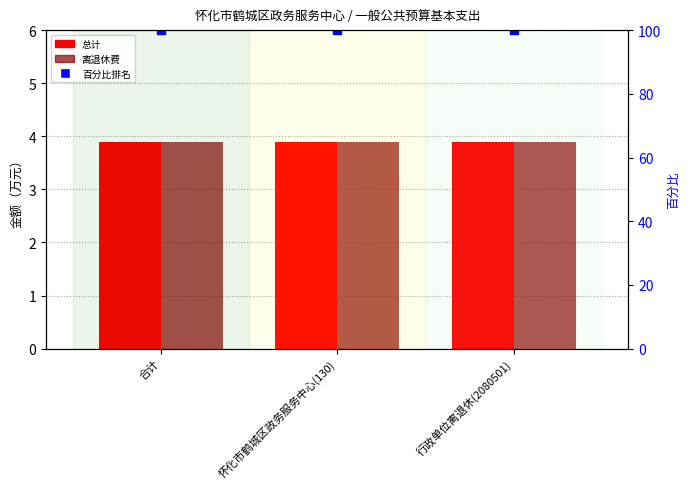

What are all the series names shown in the legend?

总计 (万元), 离退休费 (万元), 百分比排名